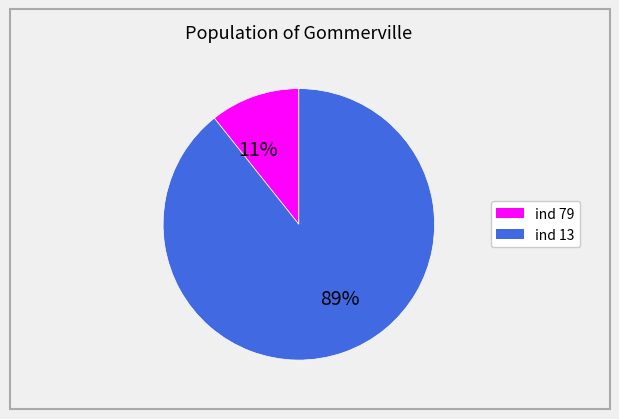

Is there a majority slice in this chart?

Yes